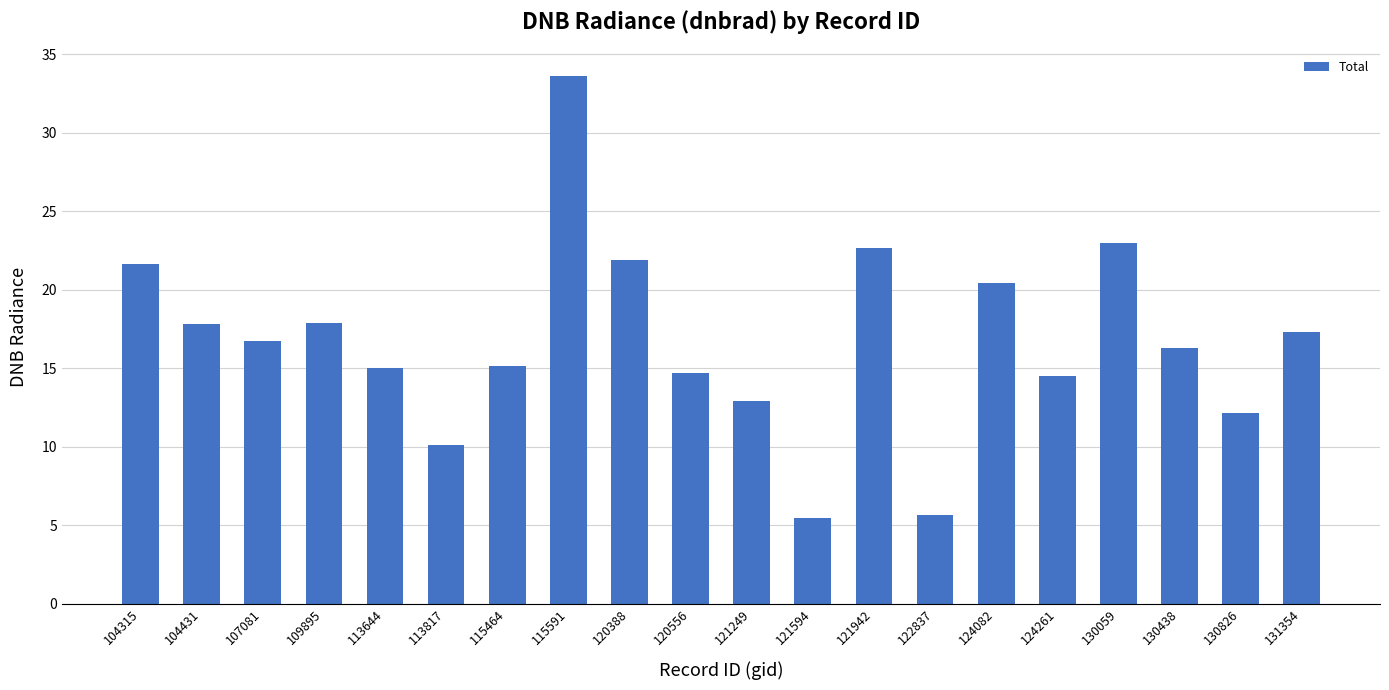

What is the difference between the maximum and second lowest values?

28.0